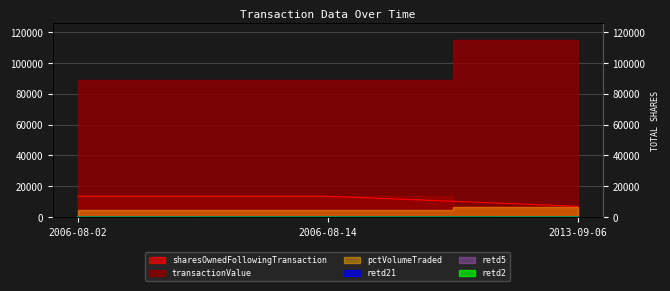

Is it true that retd21 equals 9 at 2013-09-06?

True